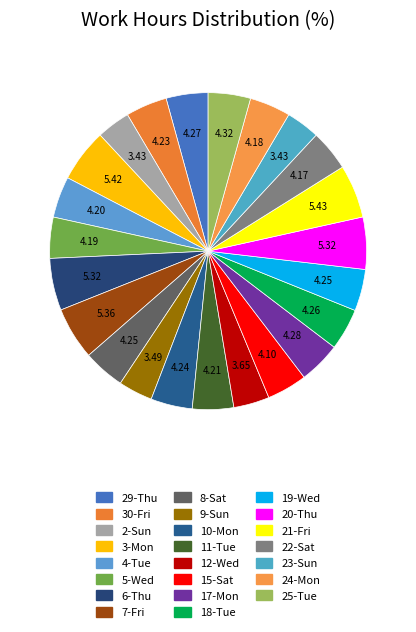

How many segments does this pie chart have?

23